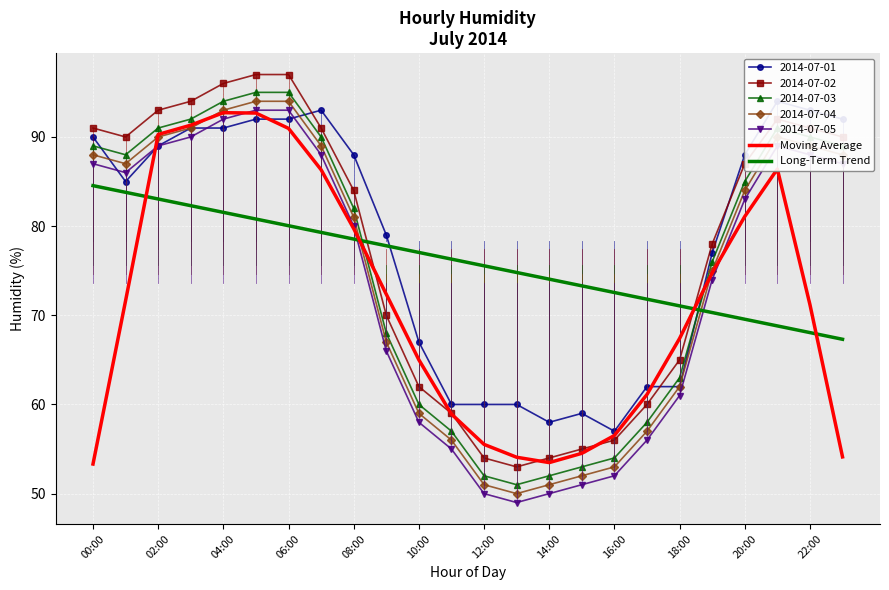

Is the value of 2014-07-04 at 14:00 greater than the value of Moving Average at 18:00?

No